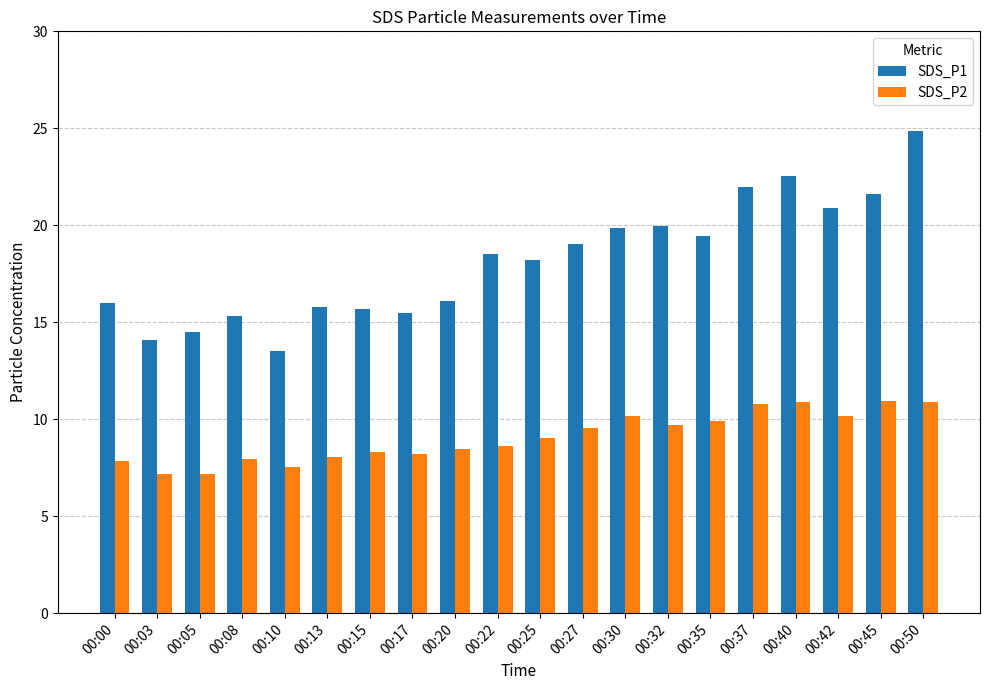

Is it true that SDS_P1 equals 22.5 at 00:40?

True